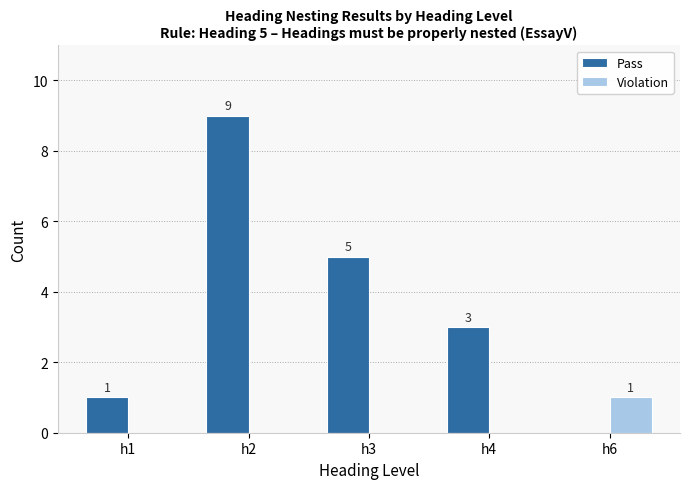

Does the chart contain stacked bars?

No